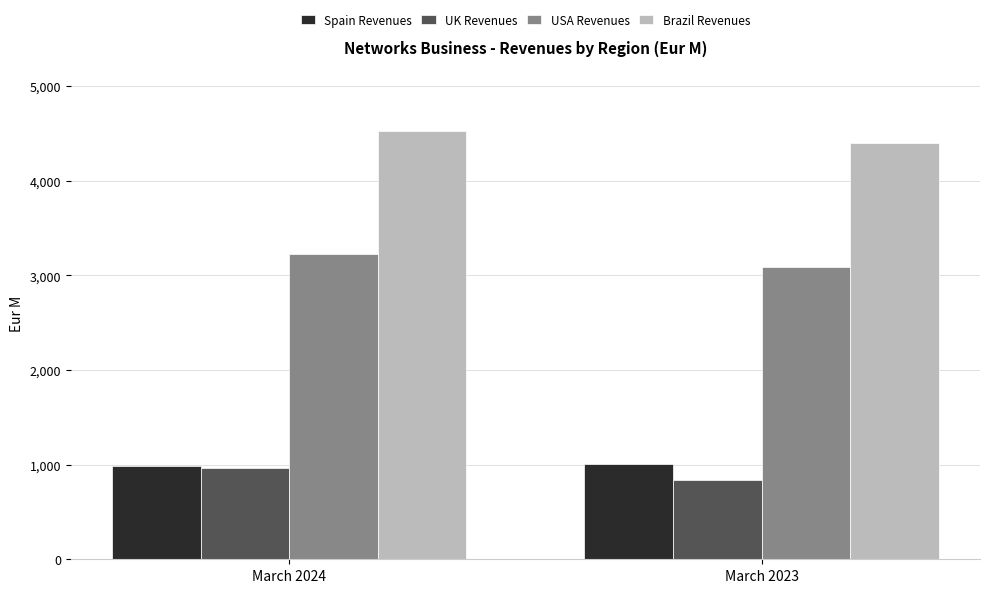

Which category has the highest value across all series?

March 2024